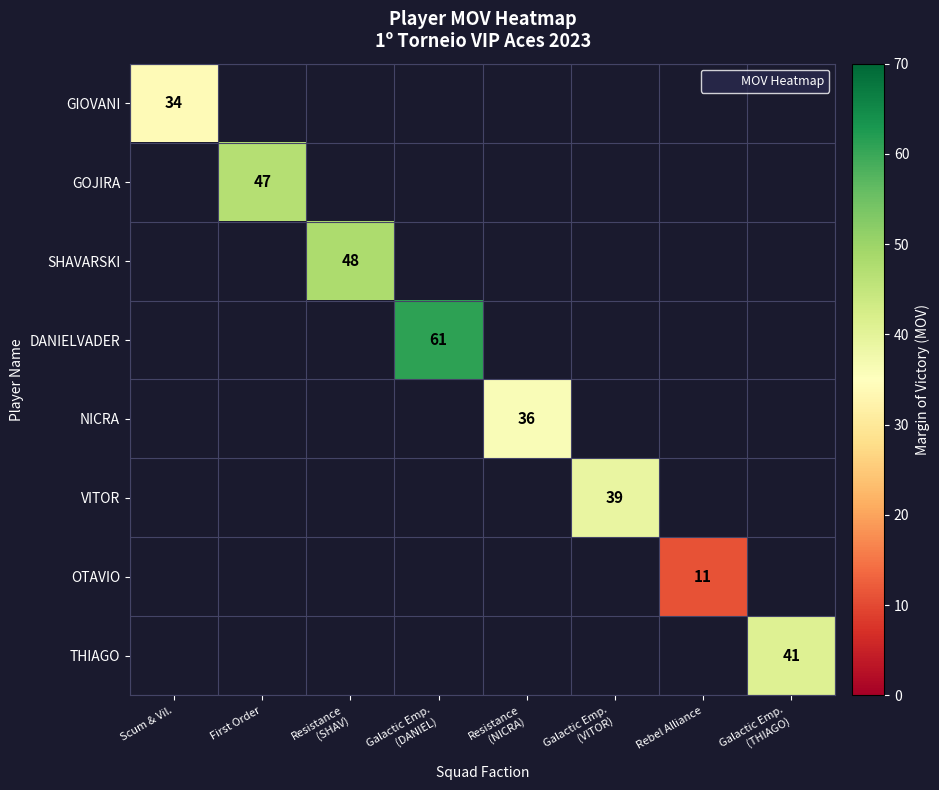

At which category does the chart reach its peak across all series?

Galactic Emp.
(DANIEL)